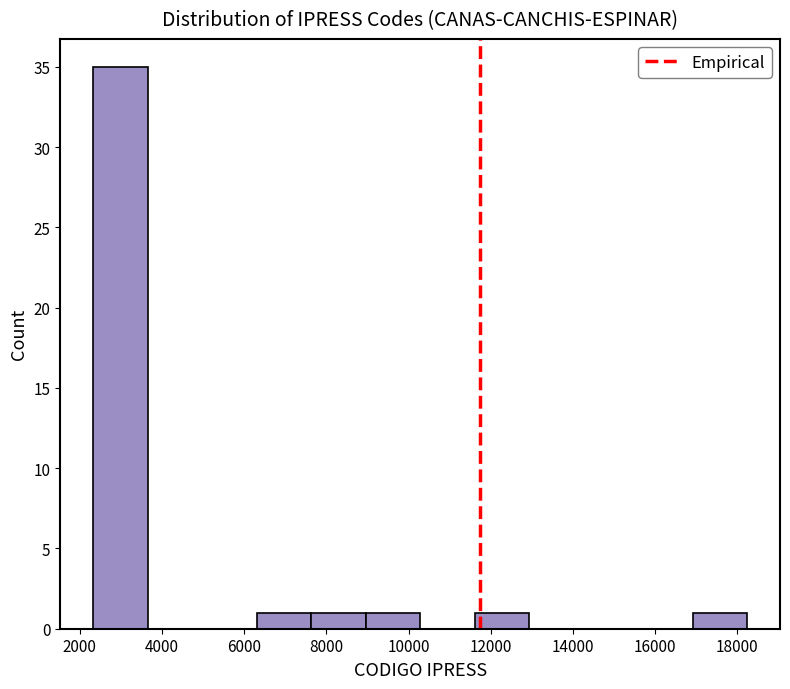

How tall is the bar that spans 17000 to 18200 on the x-axis? Neither the bar edges nor the heights are printed on the chart, so give them approximately, as read against the axes.

1